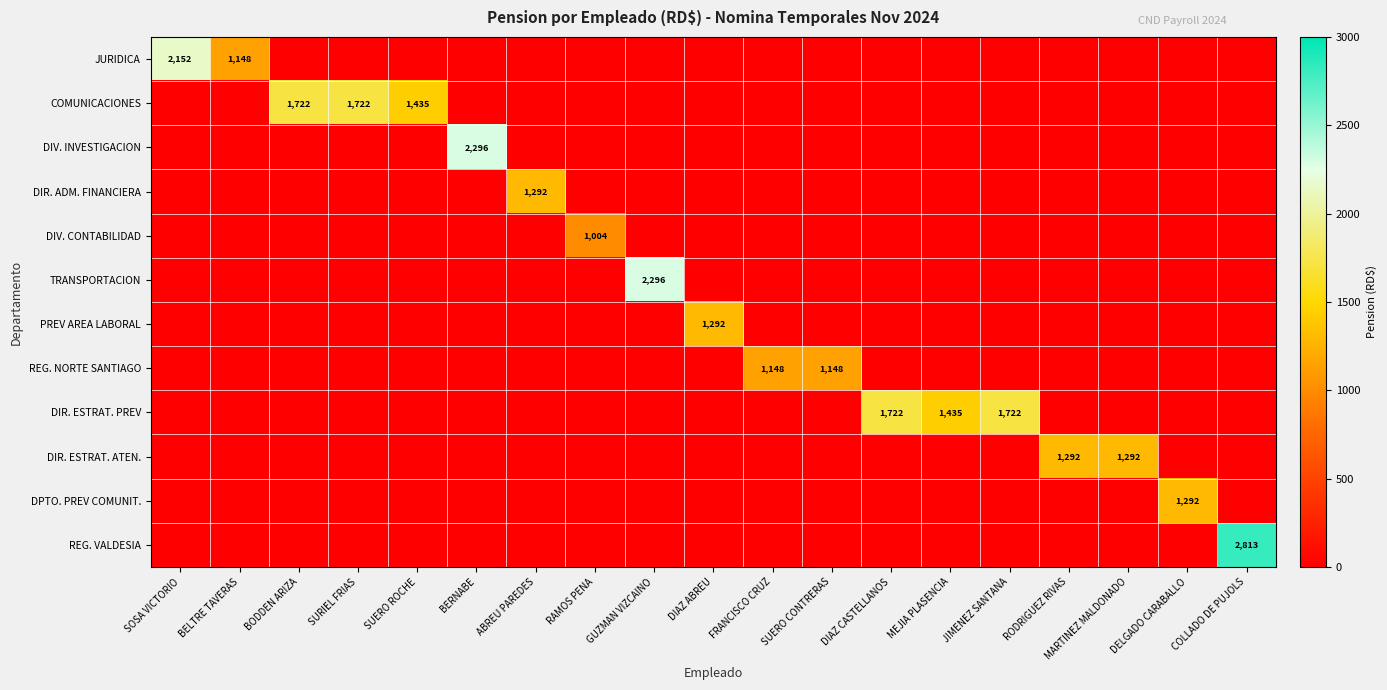

Where is TRANSPORTACION nearest to the value 1148?

SOSA VICTORIO